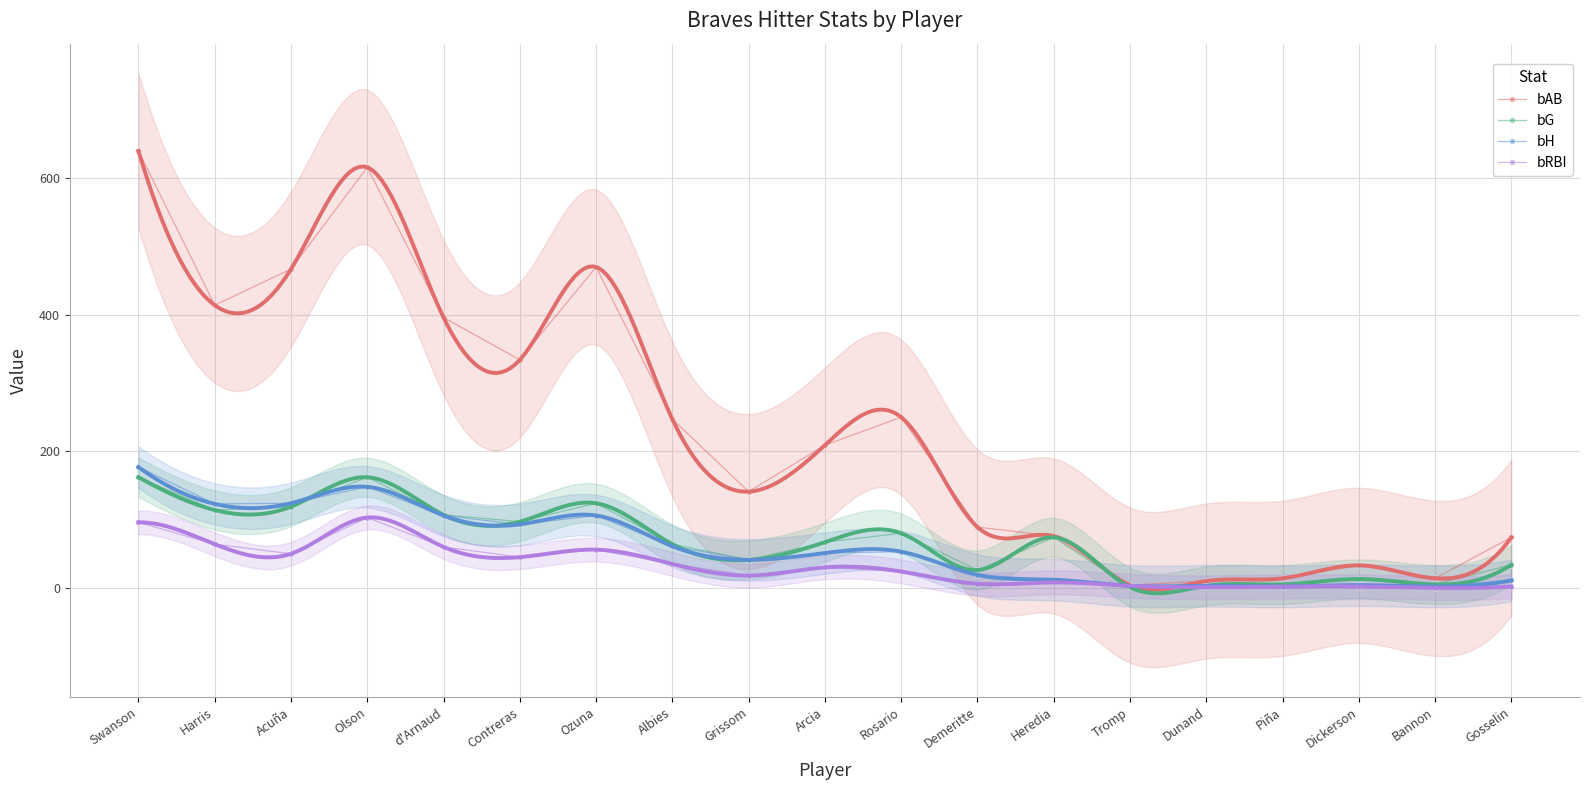

At Rosario, list the series in order from smallest to largest.

bRBI, bH, bG, bAB